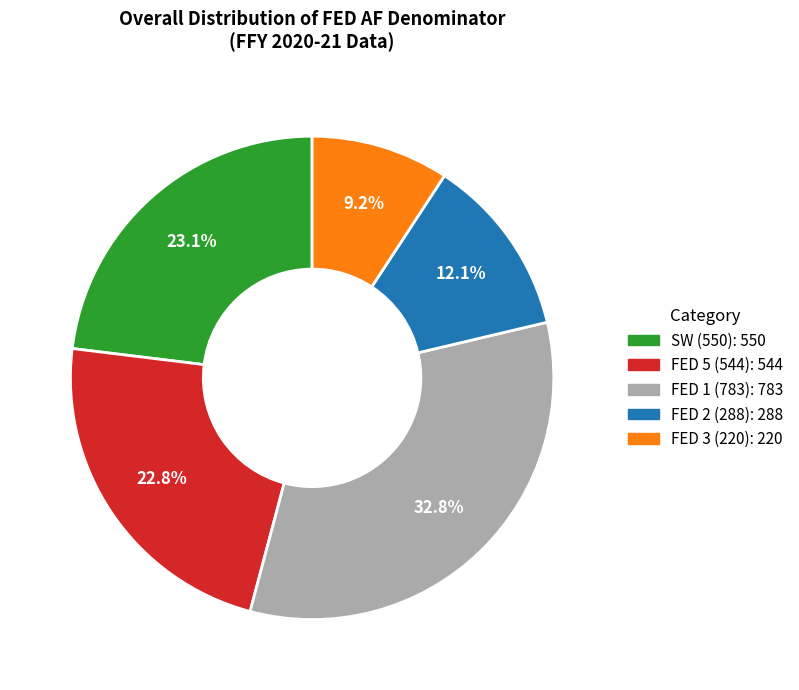

Is there any slice that represents more than half of the pie?

No